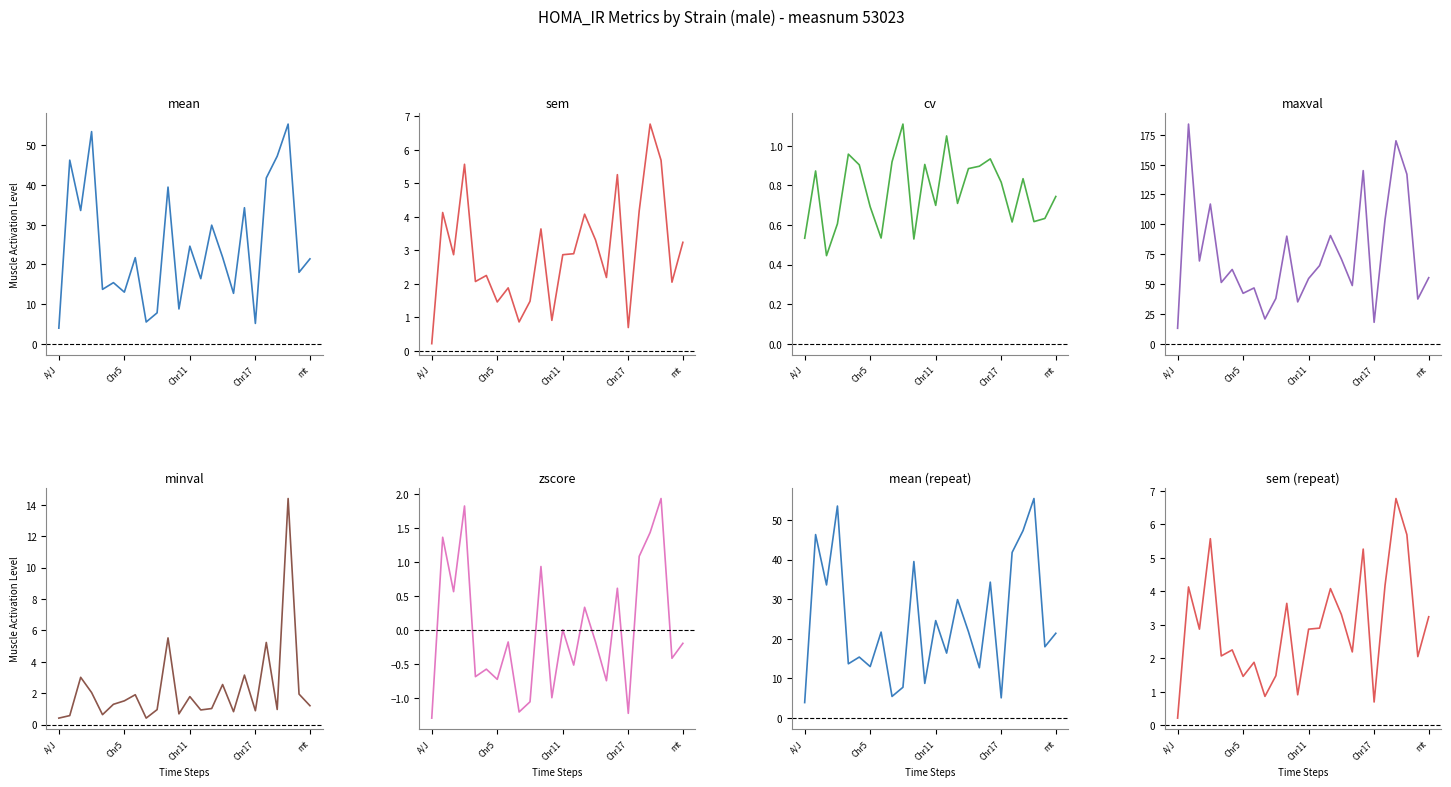

At how many categories does at least one series exceed 138?

4